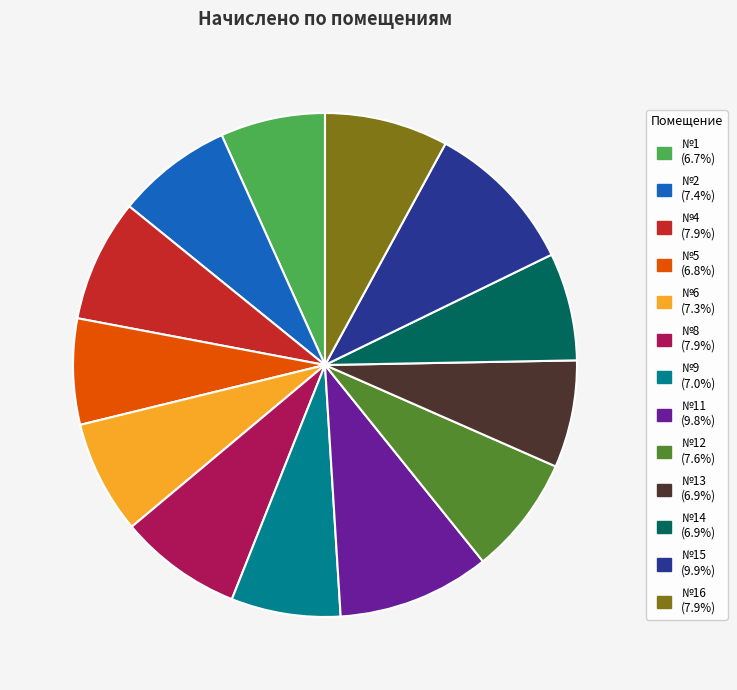

Is there a majority slice in this chart?

No